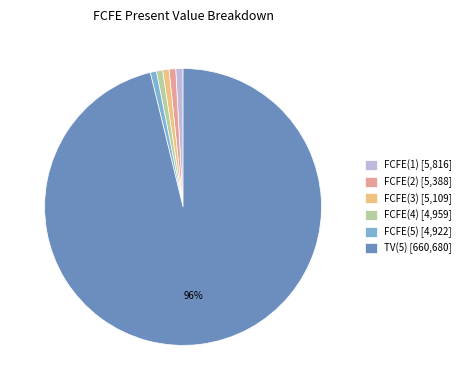

To the nearest percent, what is the average slice percentage?

17%